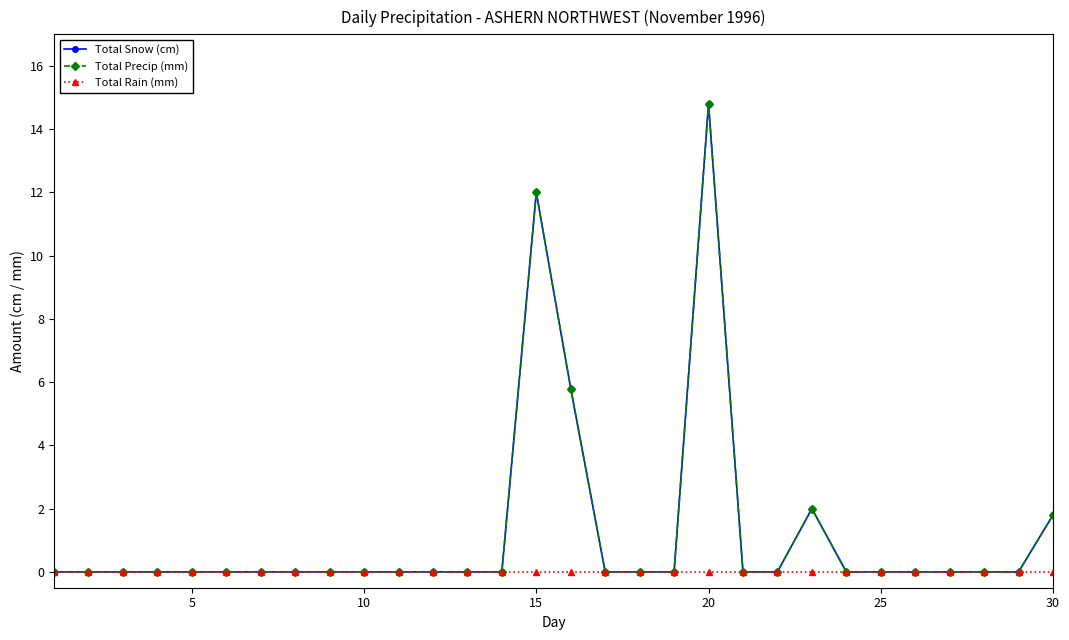

Is this an area chart (filled region under the line)?

No